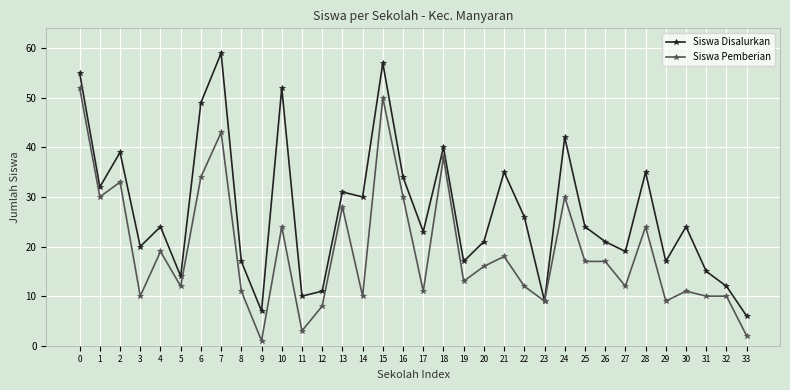

True or false: Siswa Disalurkan has more than 1 interior local peaks.

True